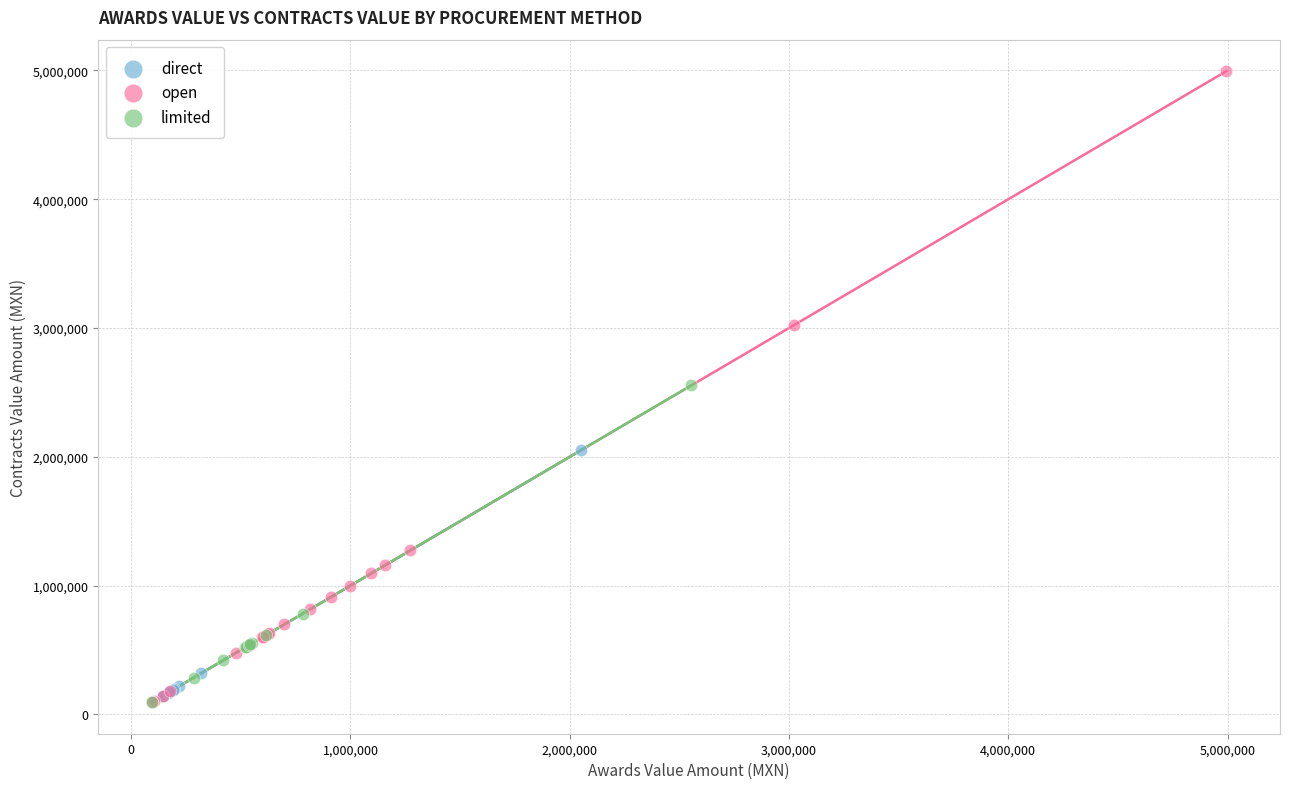

Which series contains the highest Y value?

open